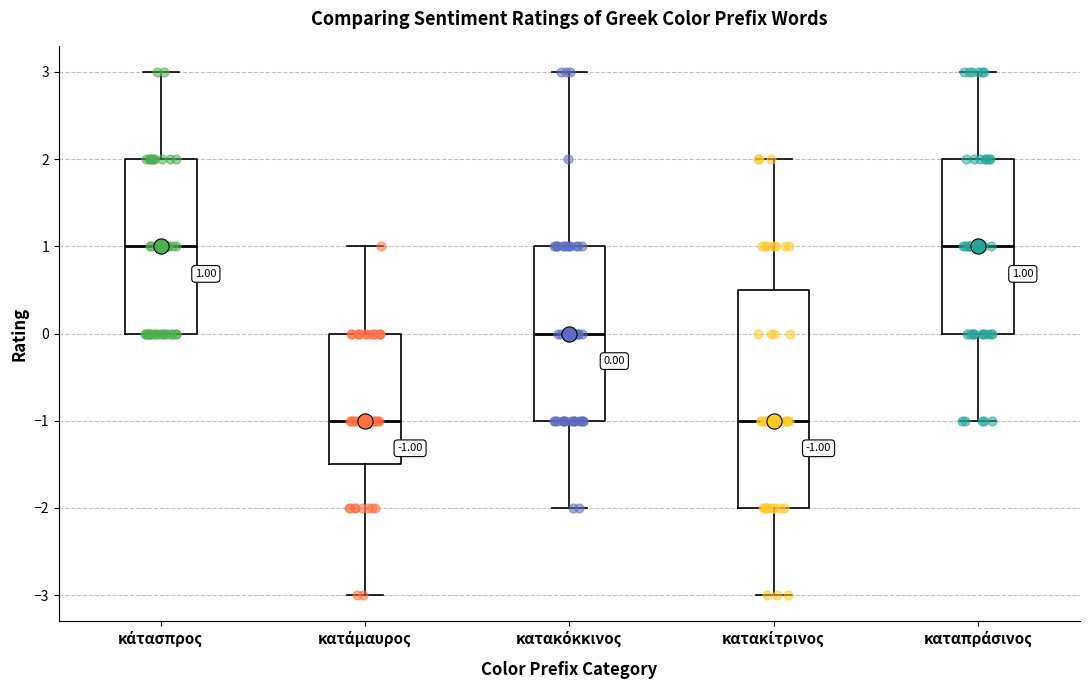

Which box is the tallest, from its lower edge to its upper edge?

κατακίτρινος